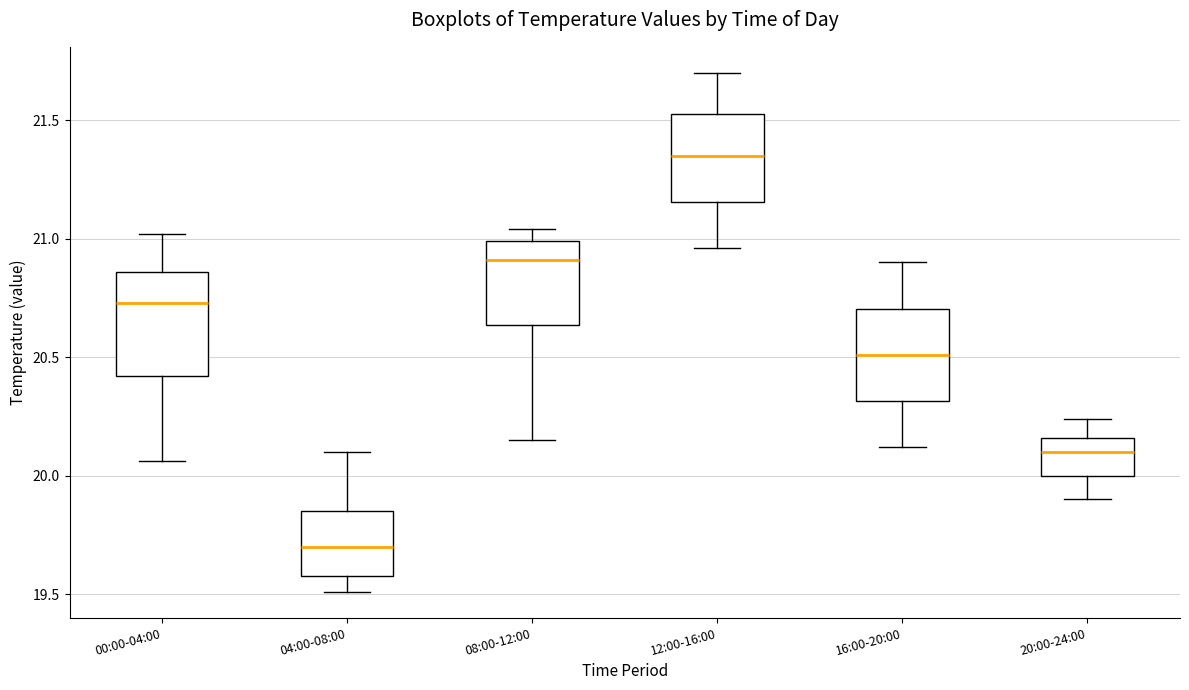

Where is the lower edge of the box for 04:00-08:00 on the y-axis? The values are not printed on the chart, so give them approximately, as read against the axis.

19.60